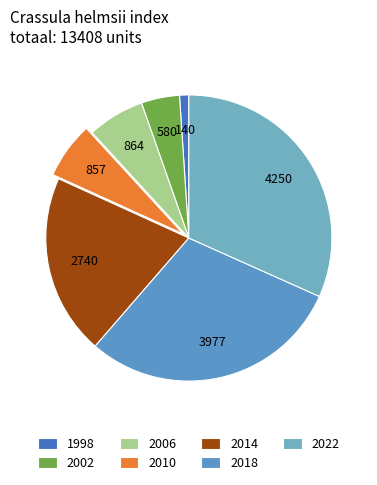

To the nearest percent, what is the combined percentage of 2010 and 1998?

7%